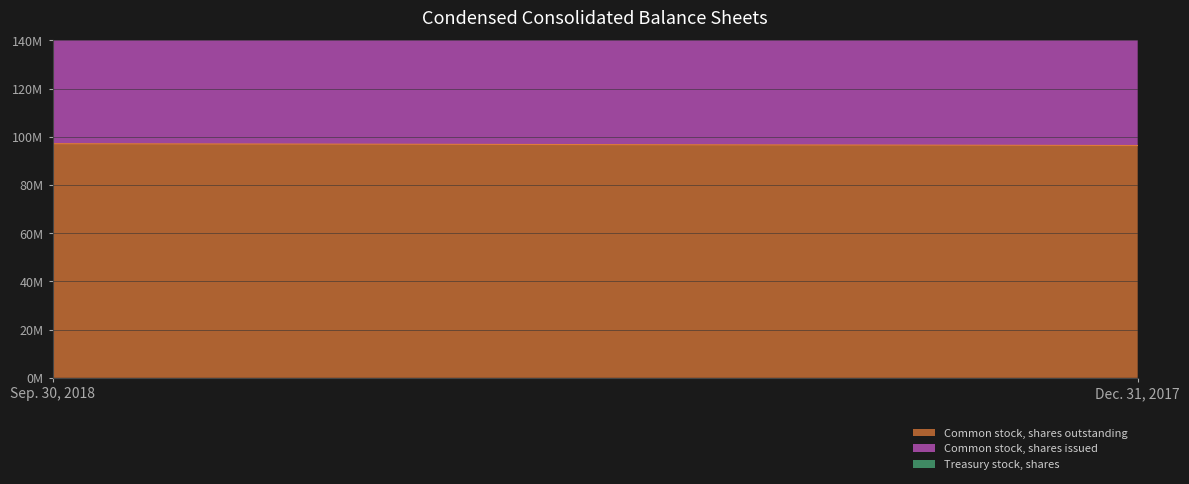

Reading right to left, transcribe all the data shown in this chart.

Common stock, shares outstanding: 96380102	97147907
Common stock, shares issued: 119759669	120527474
Treasury stock, shares: 23379567	23379567